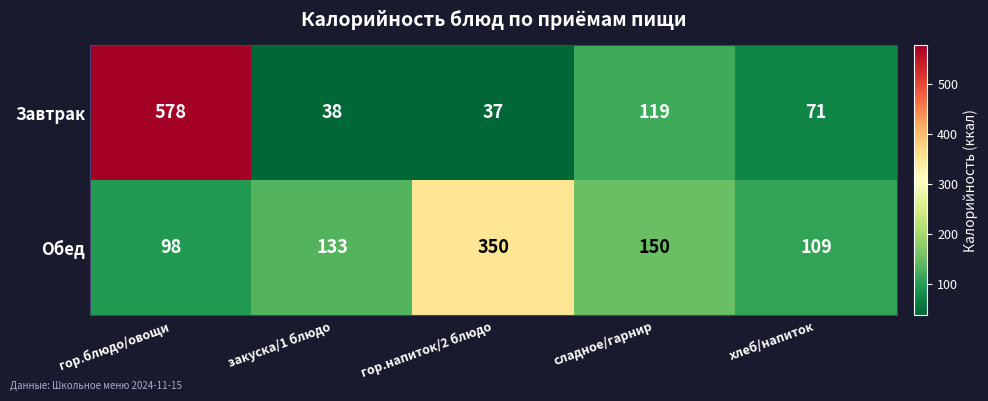

List the series in order of their peak value, highest first.

Завтрак, Обед